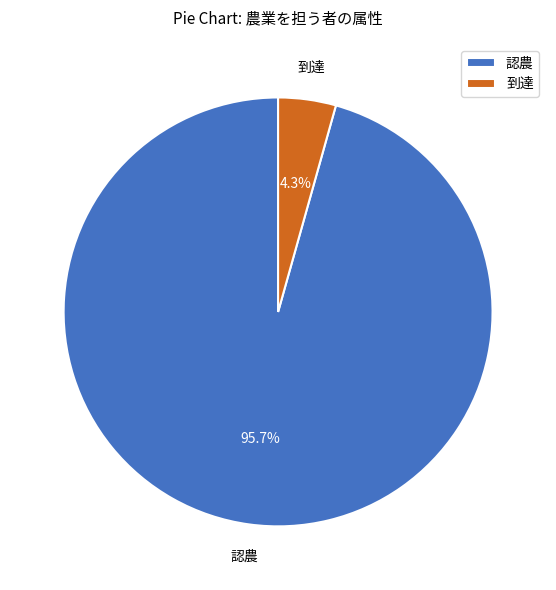

What percentage is the 認農 slice, to the nearest percent?

96%